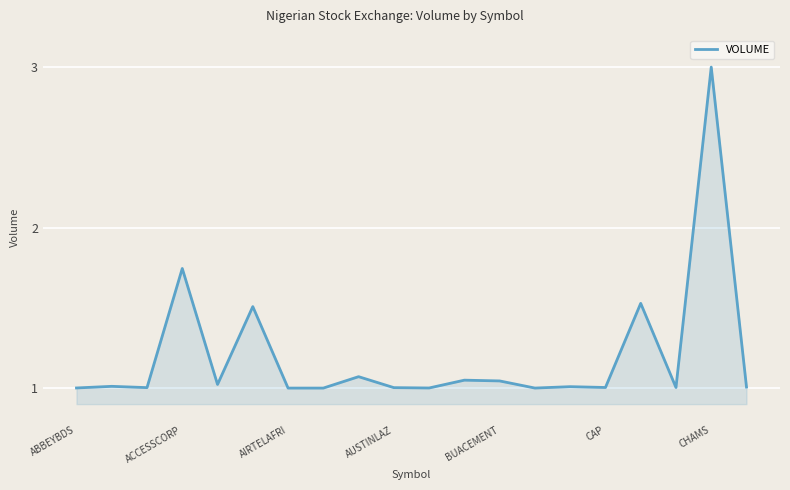

What is the maximum value shown in the chart?

3.0